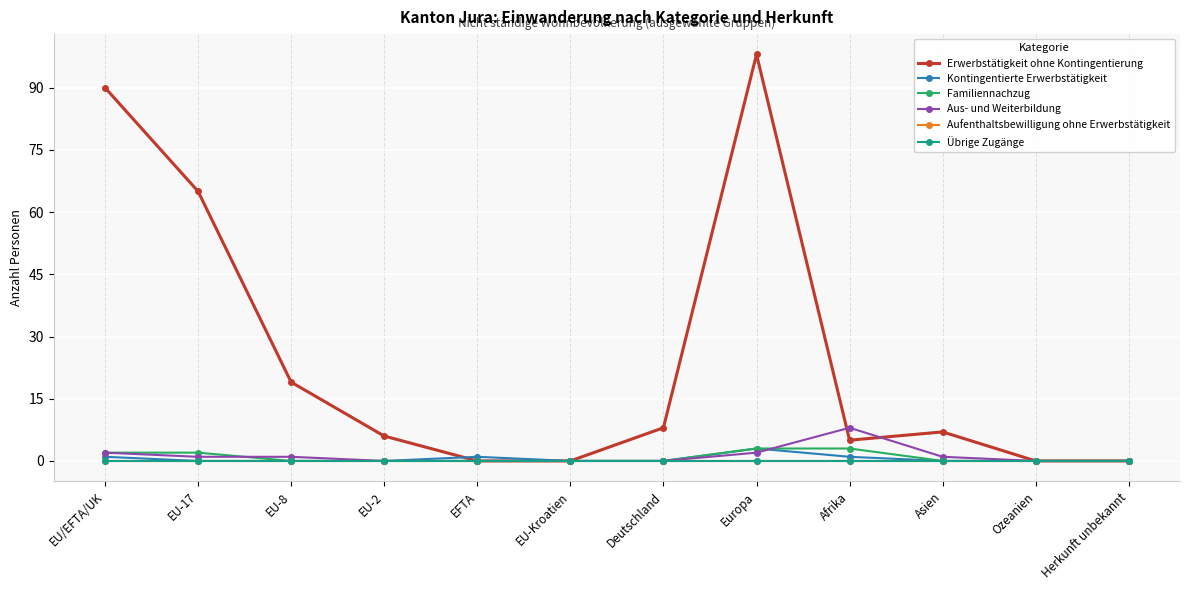

Count the number of categories in the chart.

12